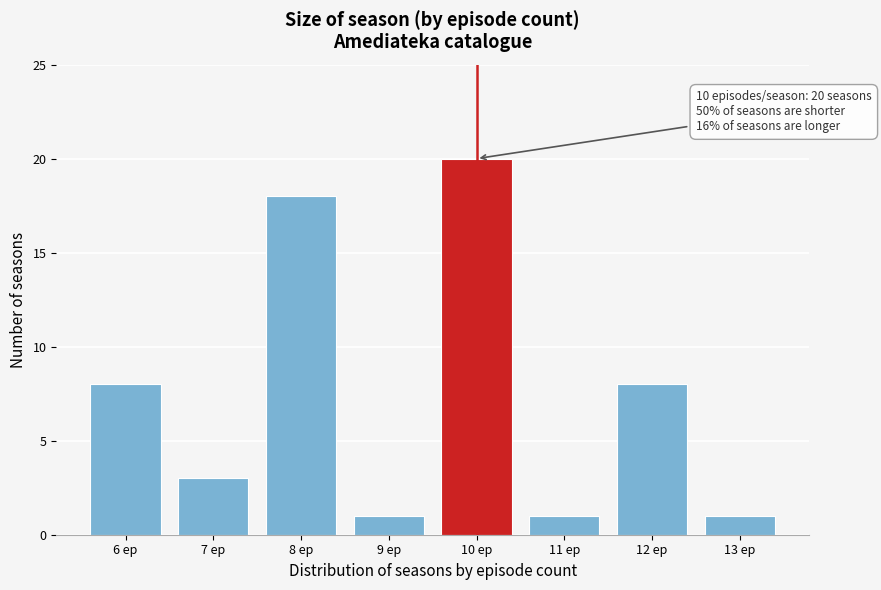

Reading left to right, transcribe all the data shown in this chart.

8	3	18	1	20	1	8	1